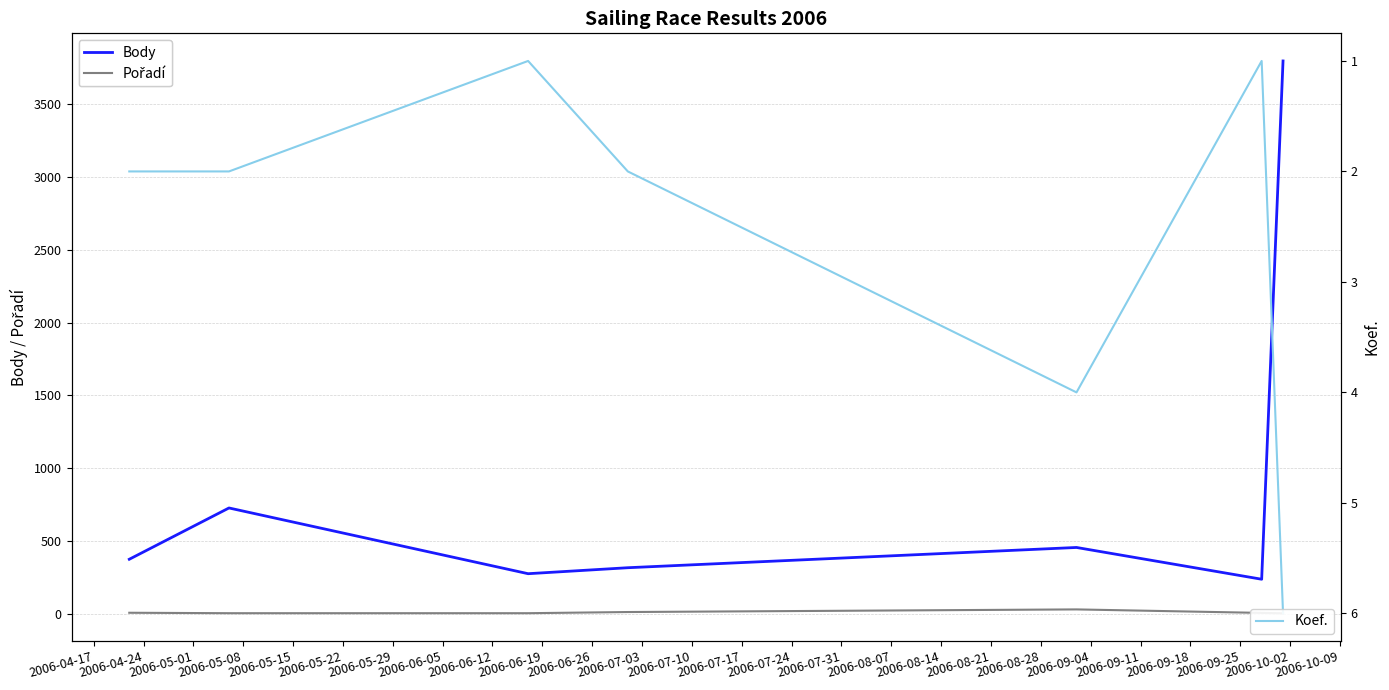

What is the minimum value for Body?

239